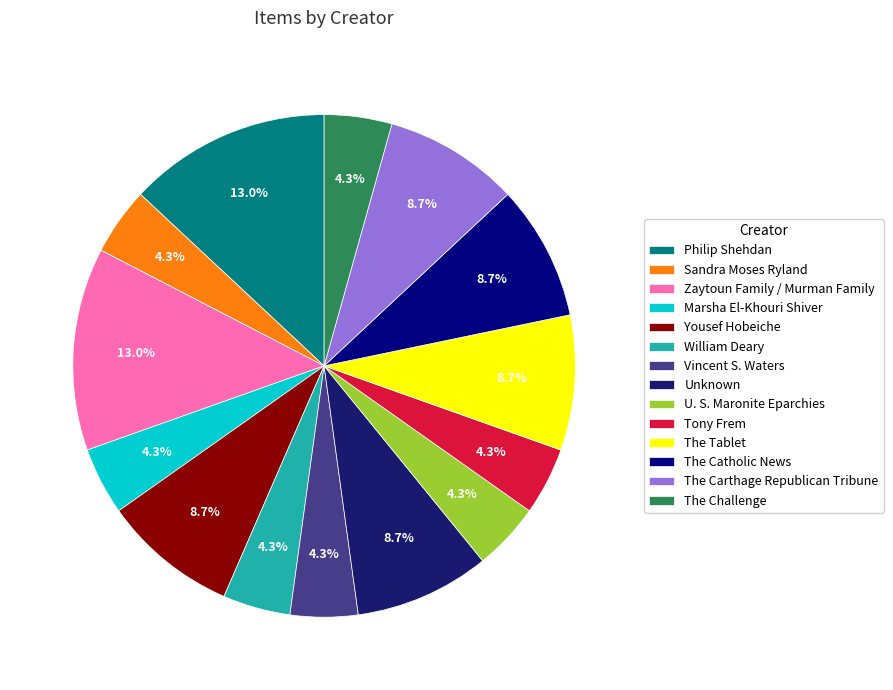

How many segments does this pie chart have?

14